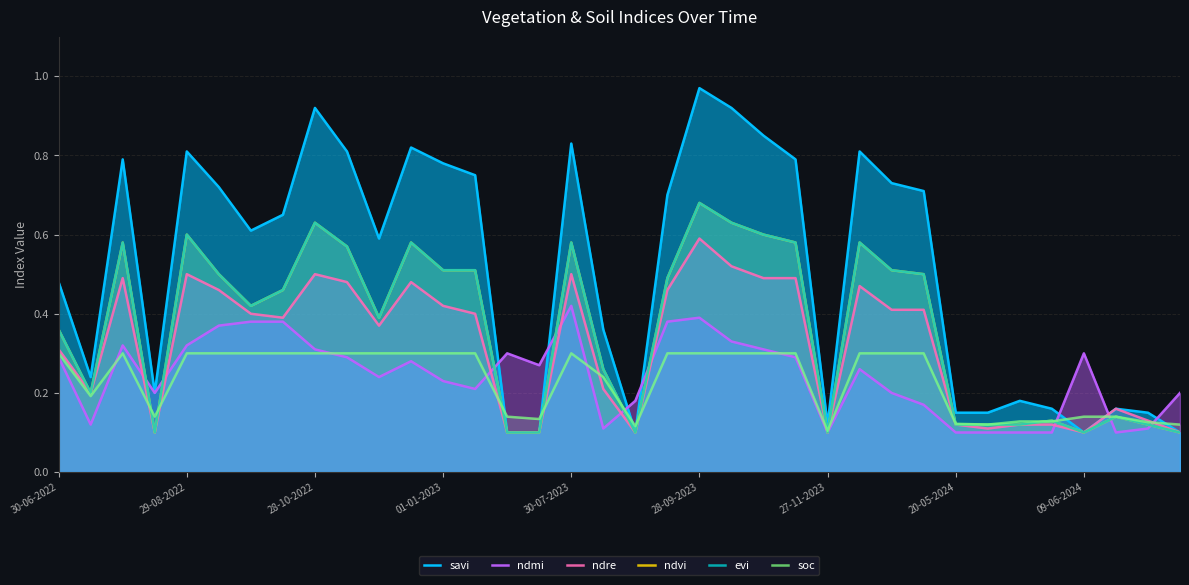

What is the difference between the maximum and second lowest values in the ndre series?

0.5